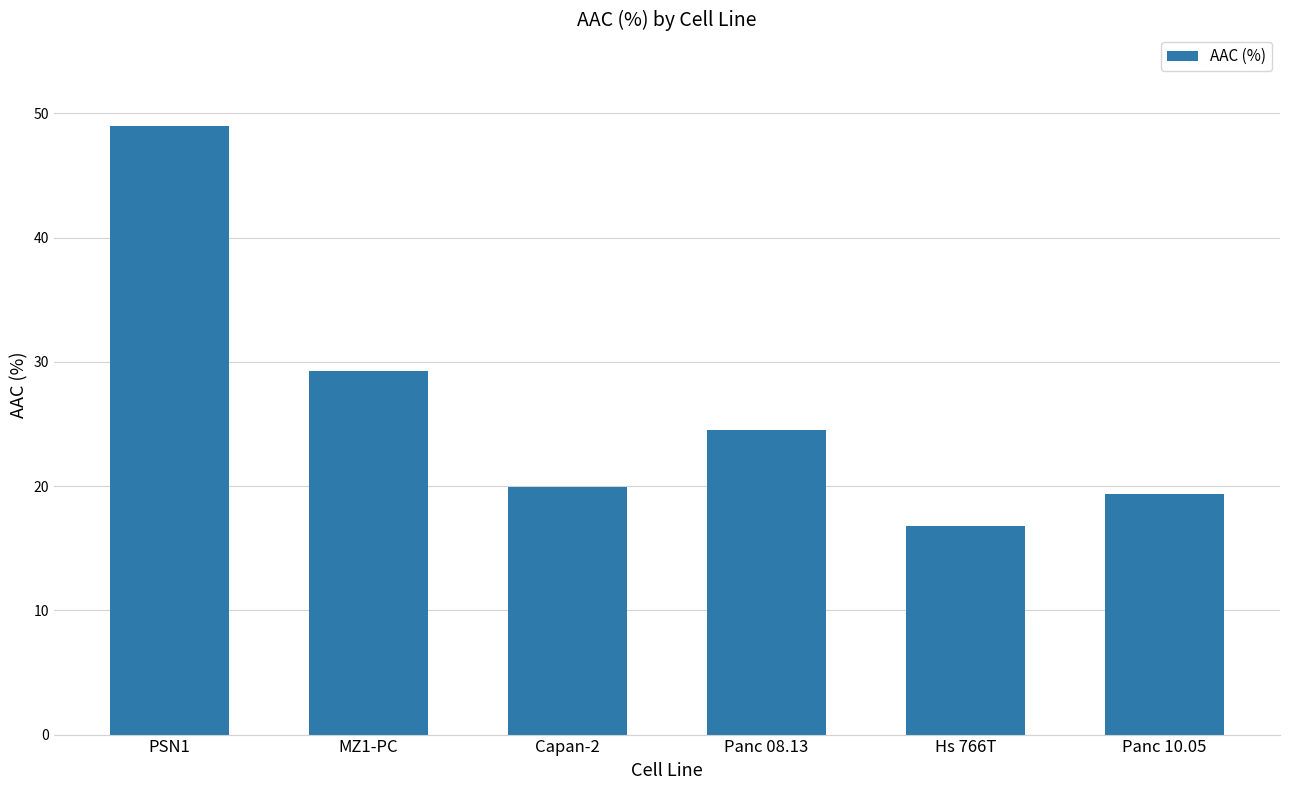

What is the approximate value at MZ1-PC?

29.2